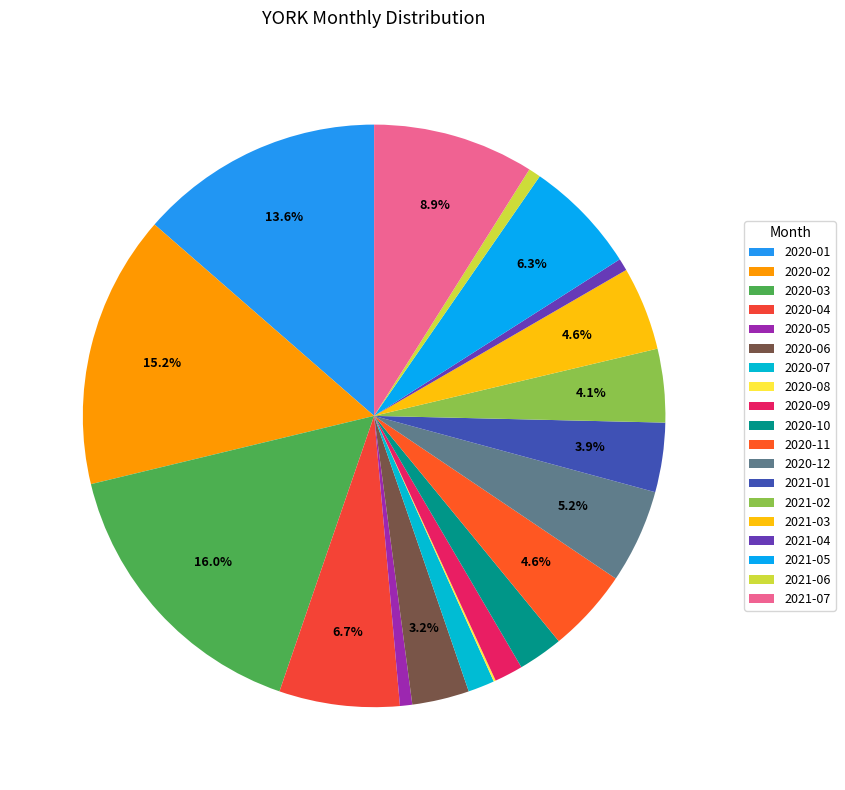

Approximately how many times larger is the value at 2021-07 compared to 2020-02?

0.6